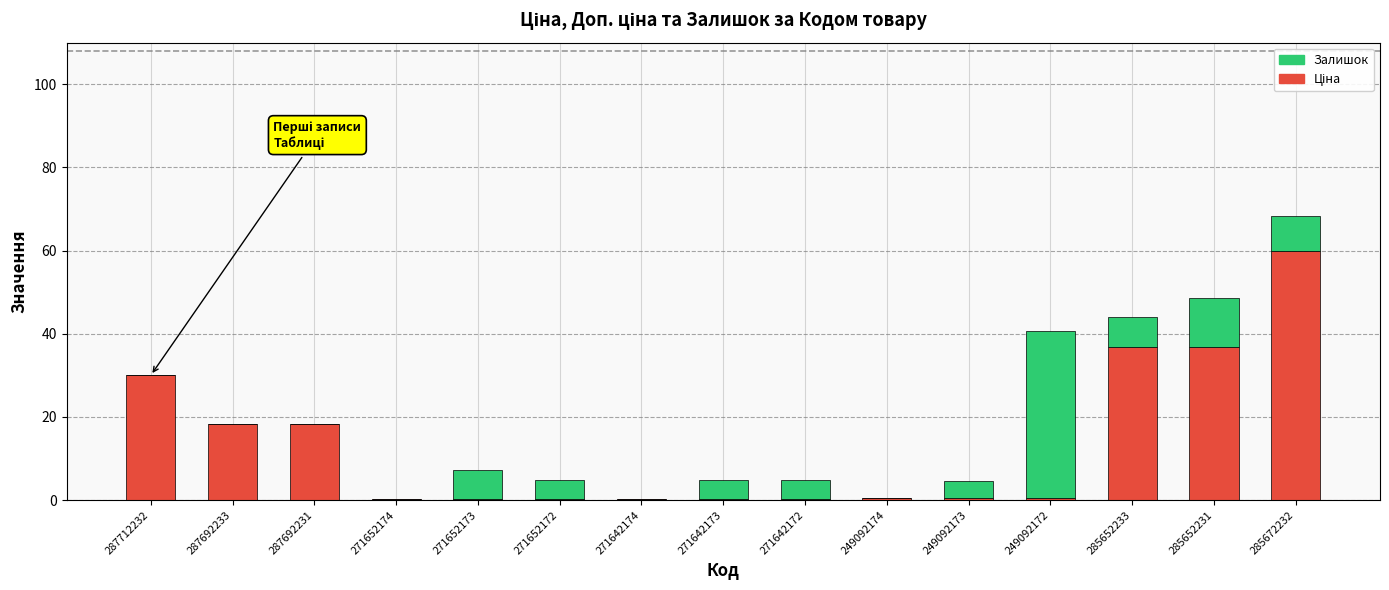

What is the total value across all series at 287712232?

30.0